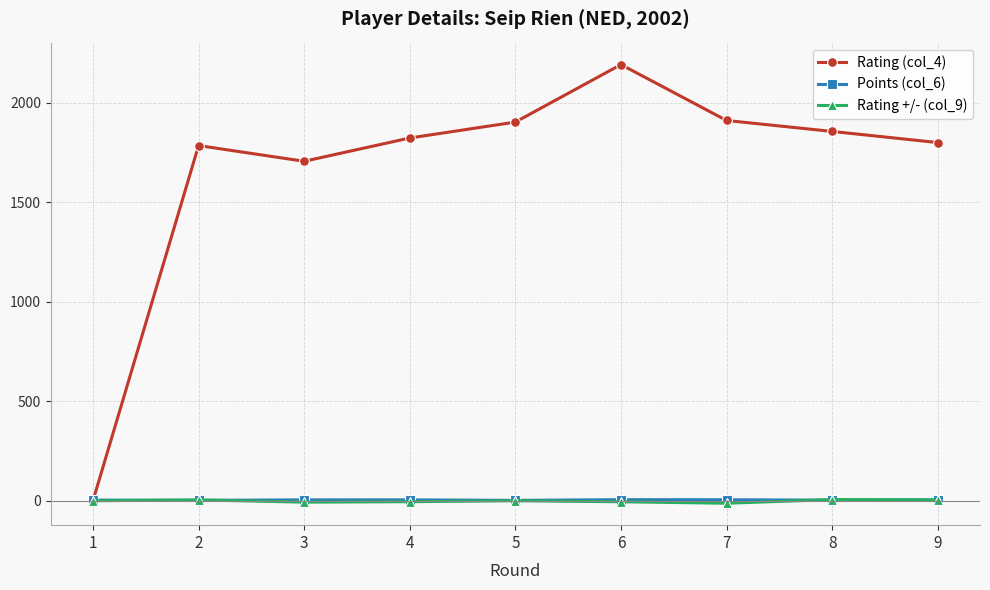

The value of Rating (col_4) at 8 is 753.1. True or false?

False